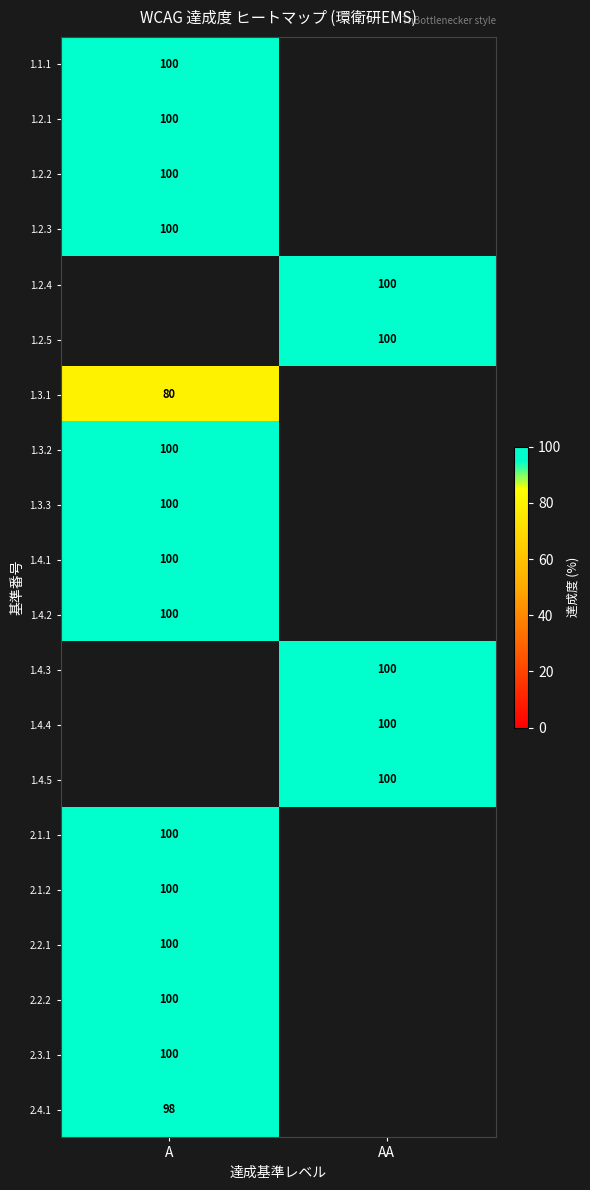

Is it true that 1.4.5 equals 167 at AA?

False